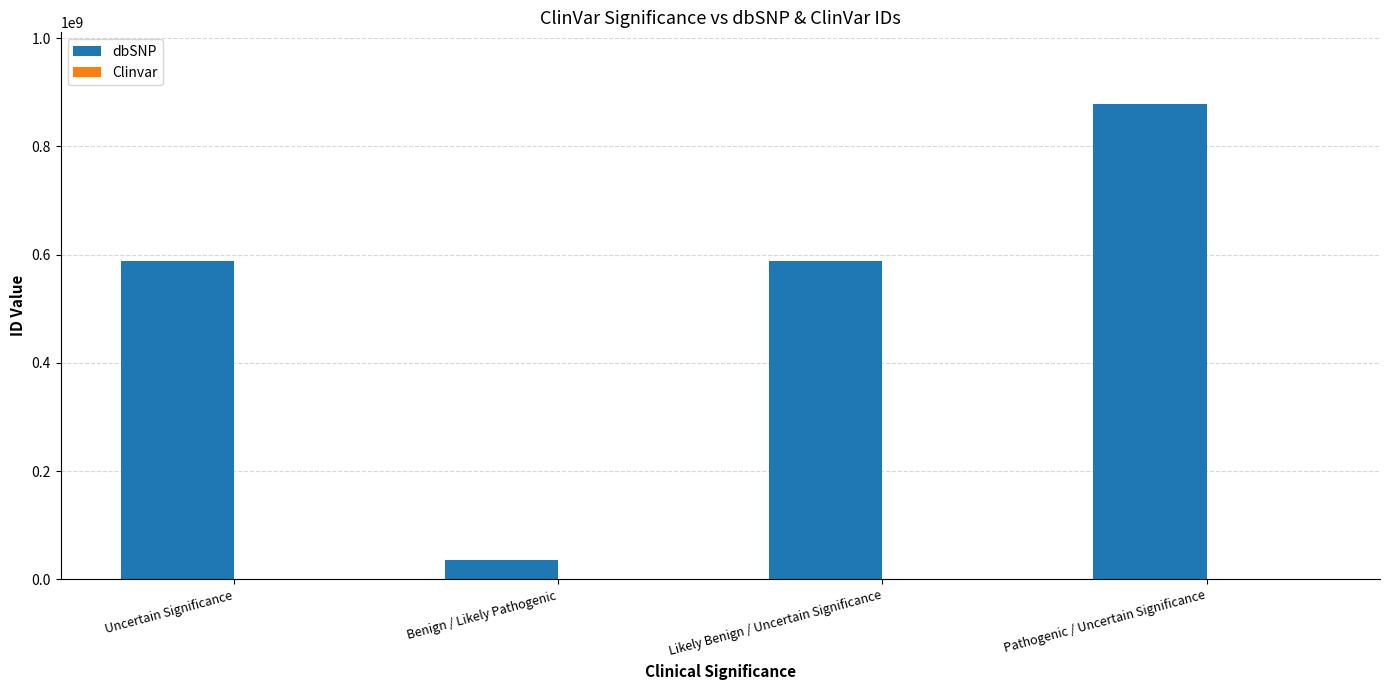

What is the sum of all dbSNP values?

2089606356